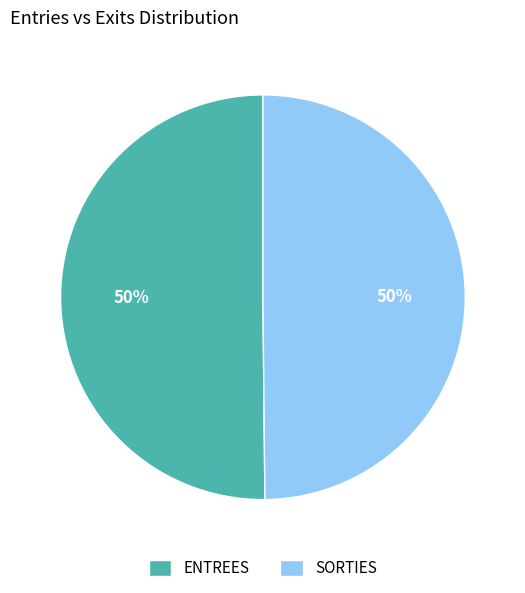

What is the ratio of the value at SORTIES to the value at ENTREES?

1.0